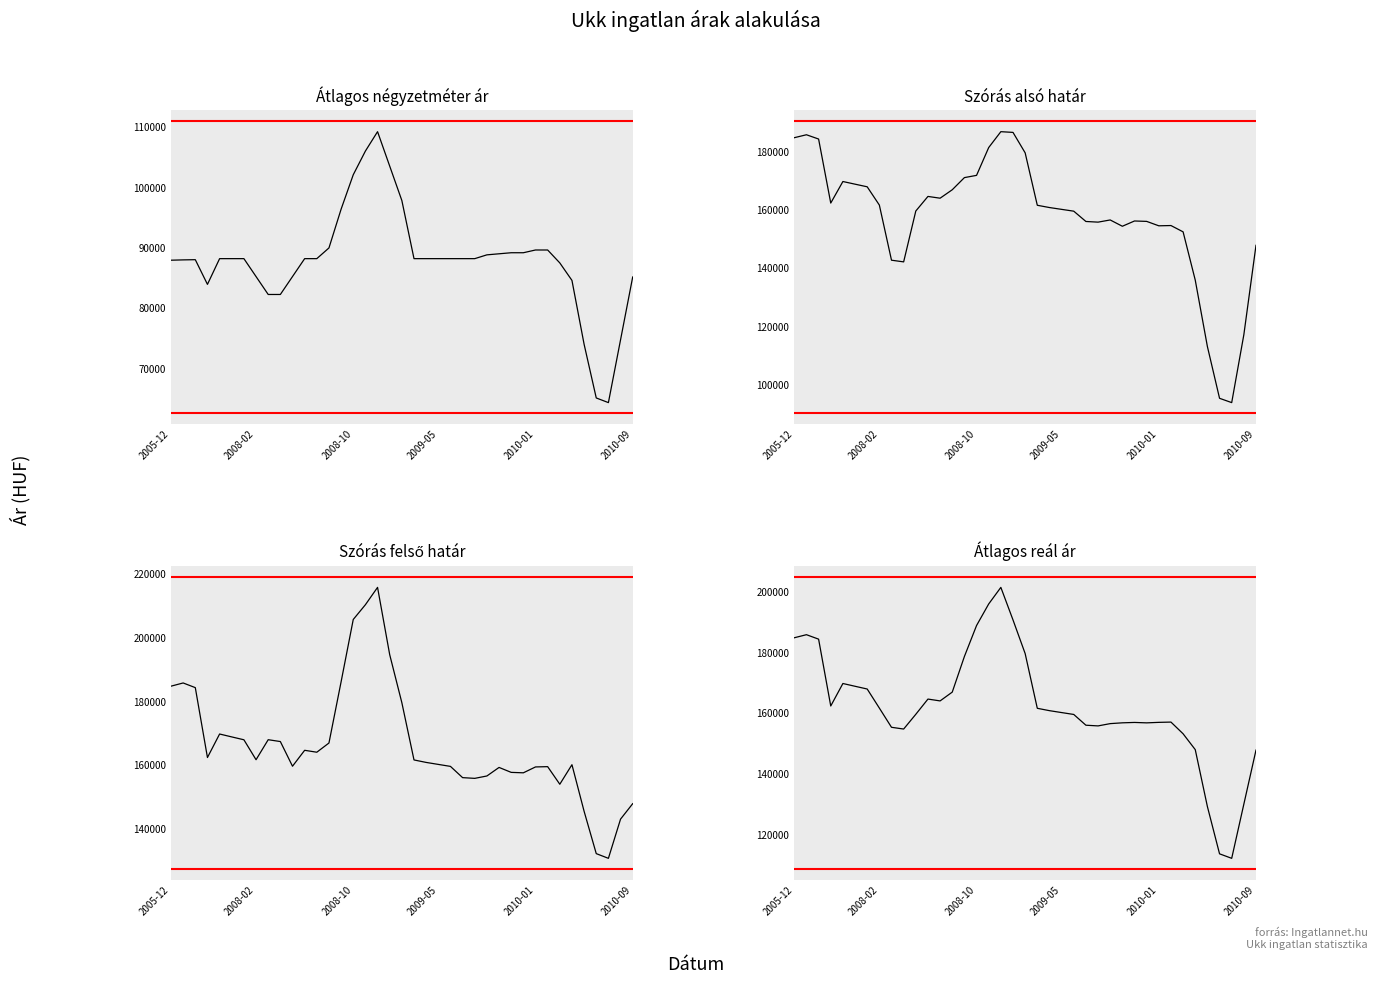

Which series has the widest spread of values?

Szórás alsó határ